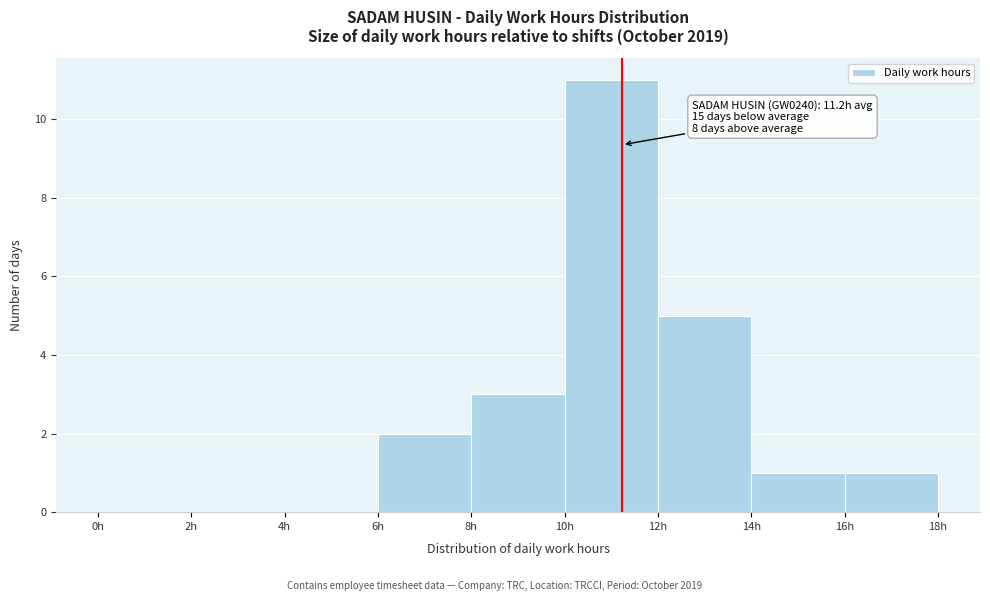

Over which range of the x-axis is the bar tallest?

10 to 12